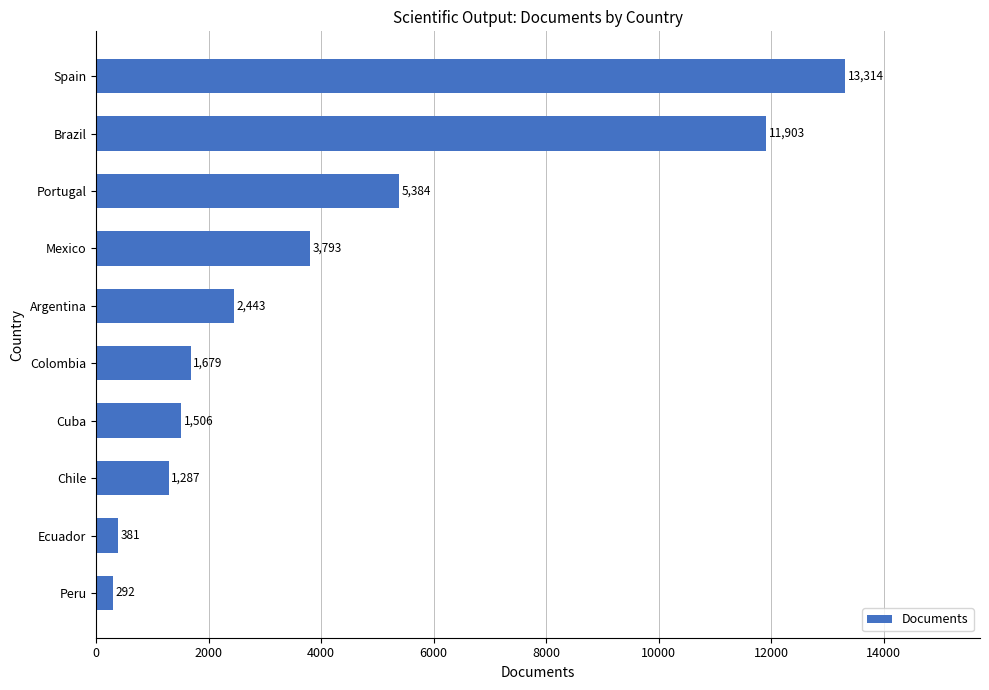

What is the difference between the second highest and minimum values?

11611